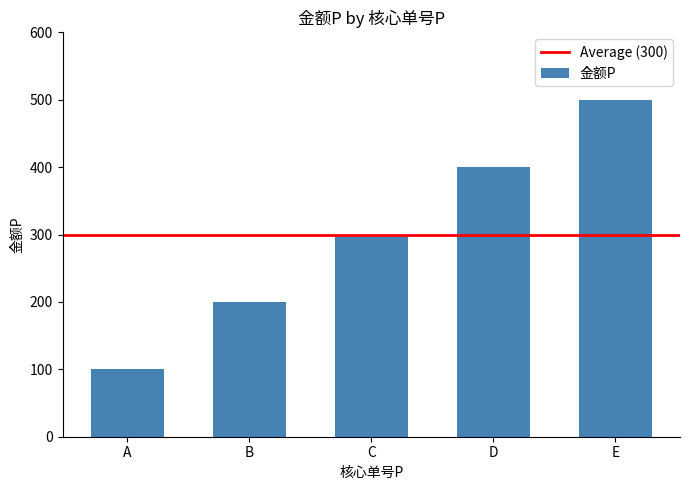

What is the value of the 3rd bar from the left?

300